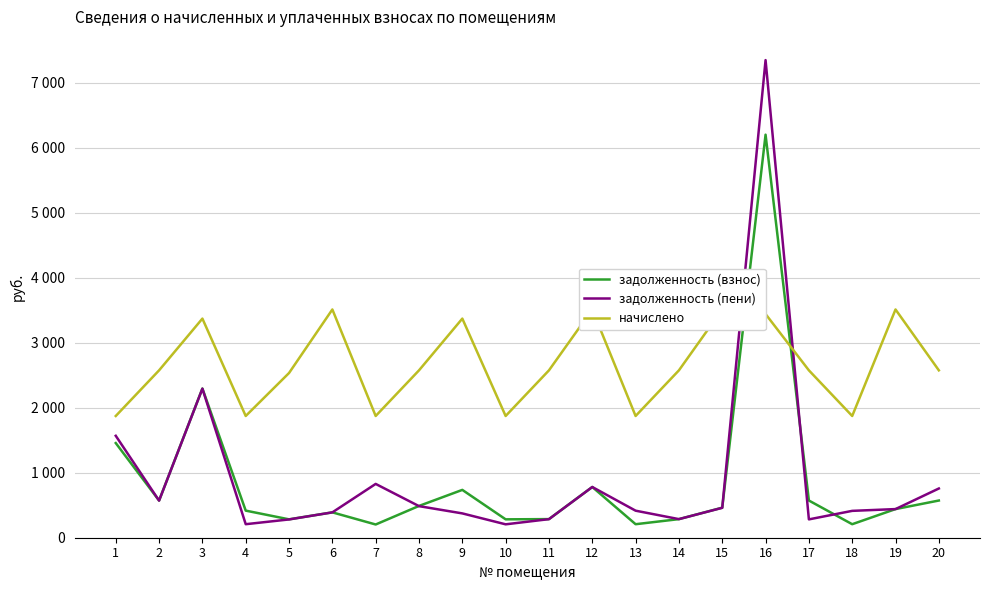

How many data points in задолженность (пени) are less than 440?

10